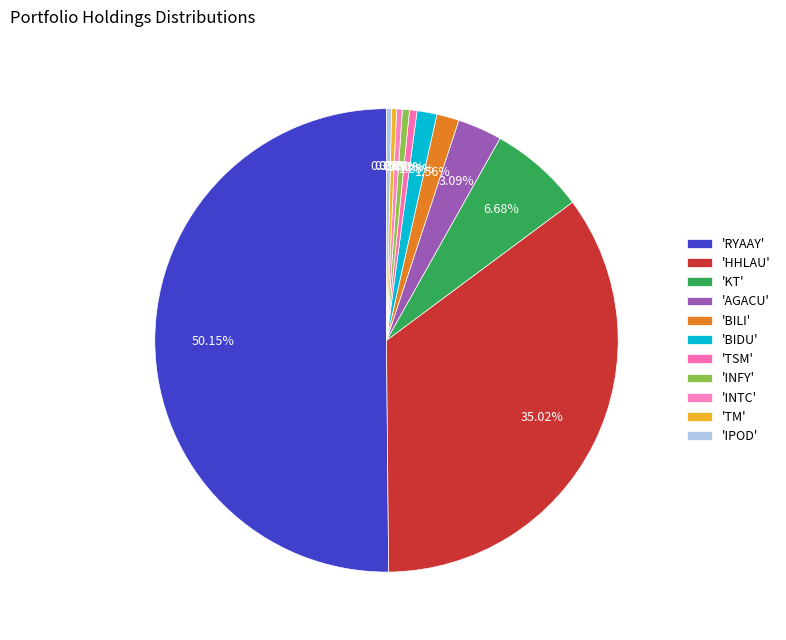

How many slices are in this pie chart?

11